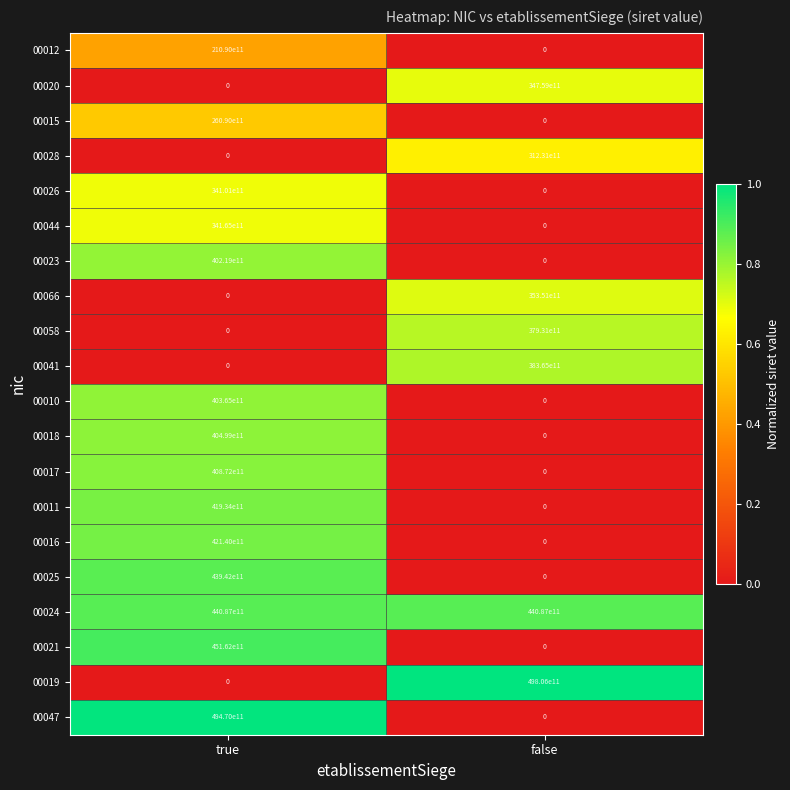

List the labels in order of 00025 value, largest first.

true, false